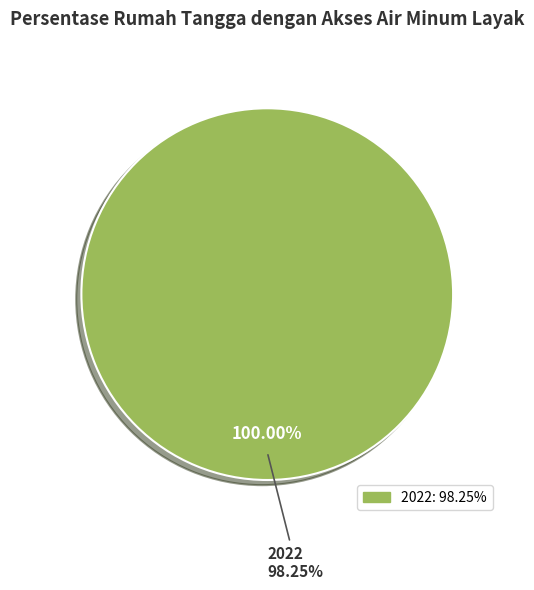

What portion of the pie excludes 2019?

100.0%